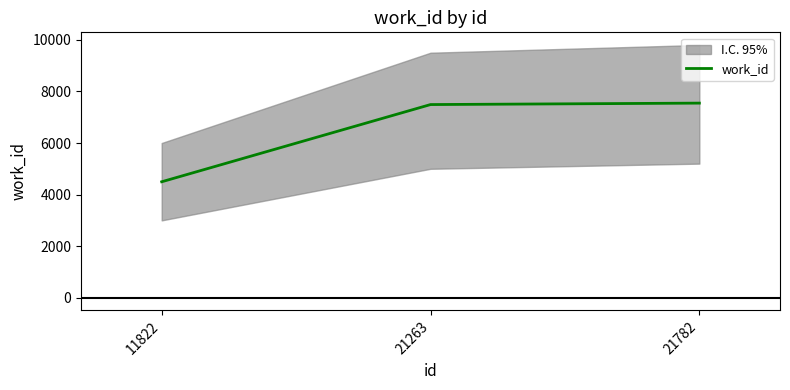

Reading left to right, transcribe all the data shown in this chart.

11822=4497	21263=7490	21782=7546